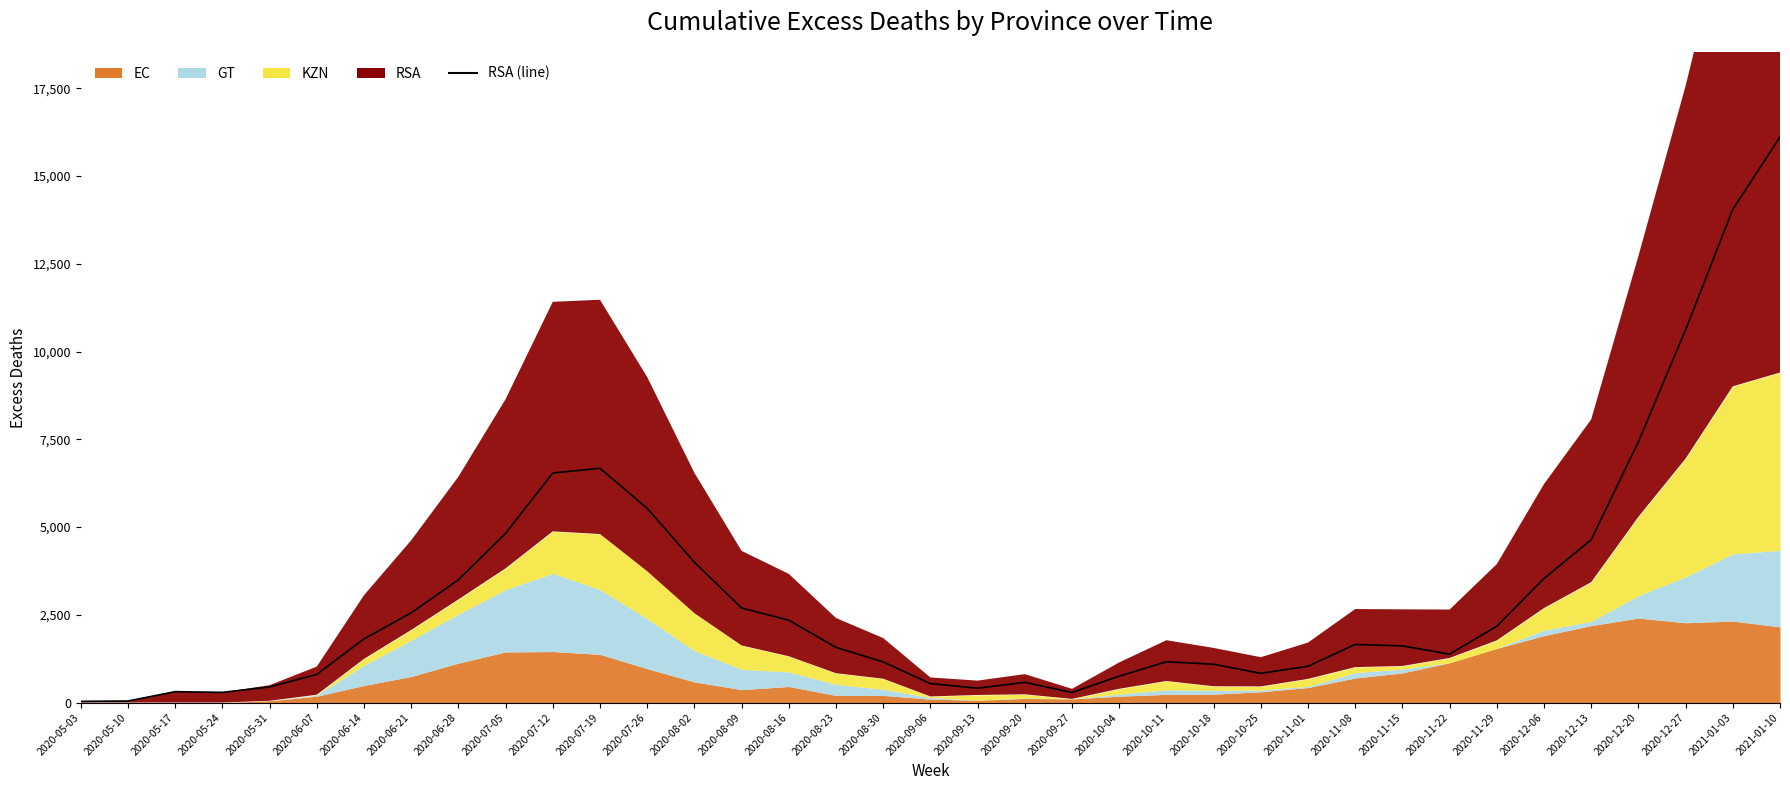

Between 2020-09-13 and 2021-01-03, which is larger?

2021-01-03